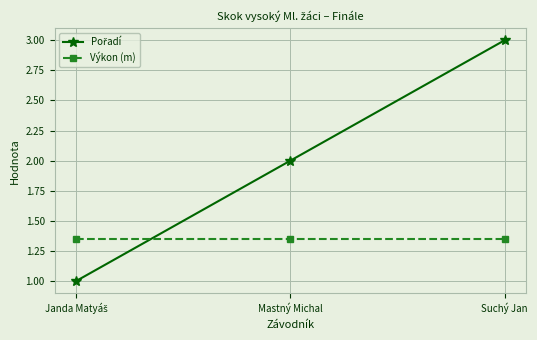

What position from the left is Suchý Jan?

3